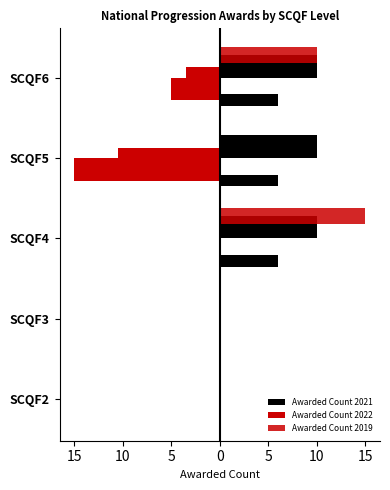

How many groups of bars are there?

5